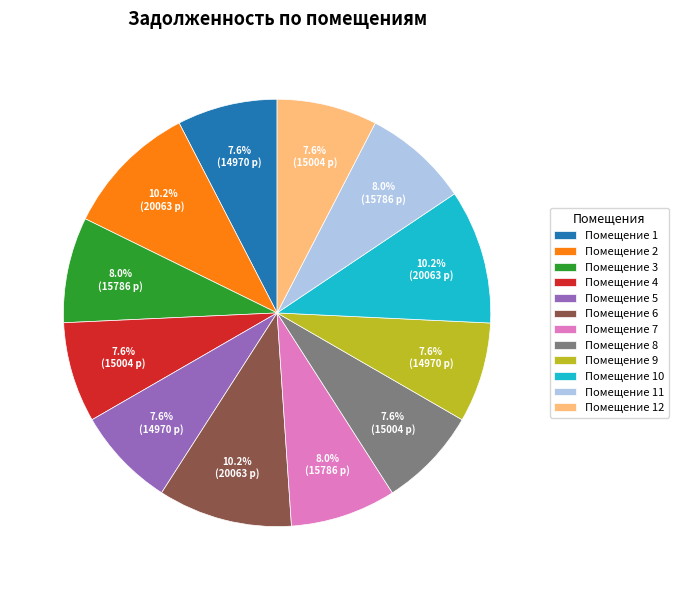

What percentage do Помещение 3 and Помещение 8 together represent?

15.6%